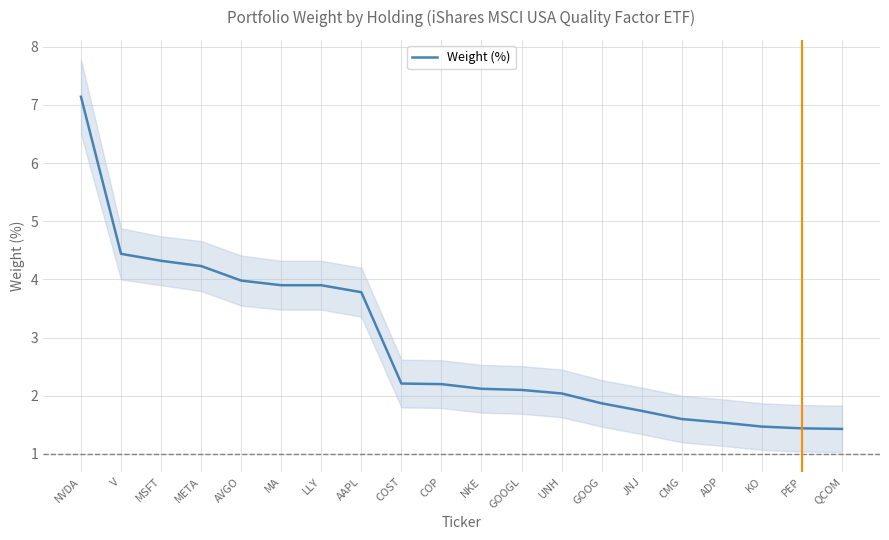

What is the change in value from V to META?

-0.2